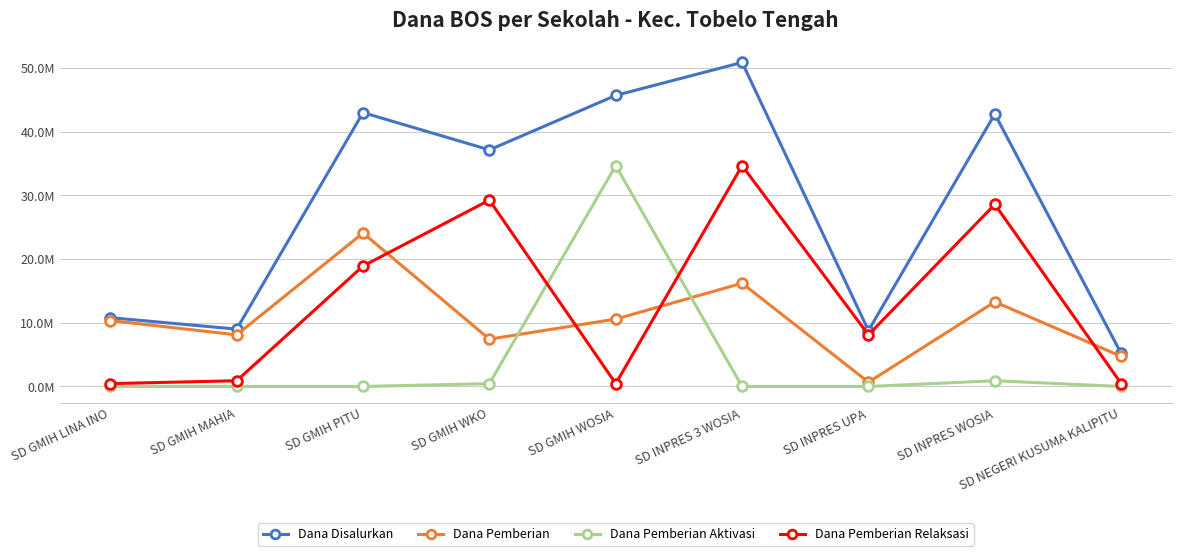

What are all the series names shown in the legend?

Dana Disalurkan, Dana Pemberian, Dana Pemberian Aktivasi, Dana Pemberian Relaksasi